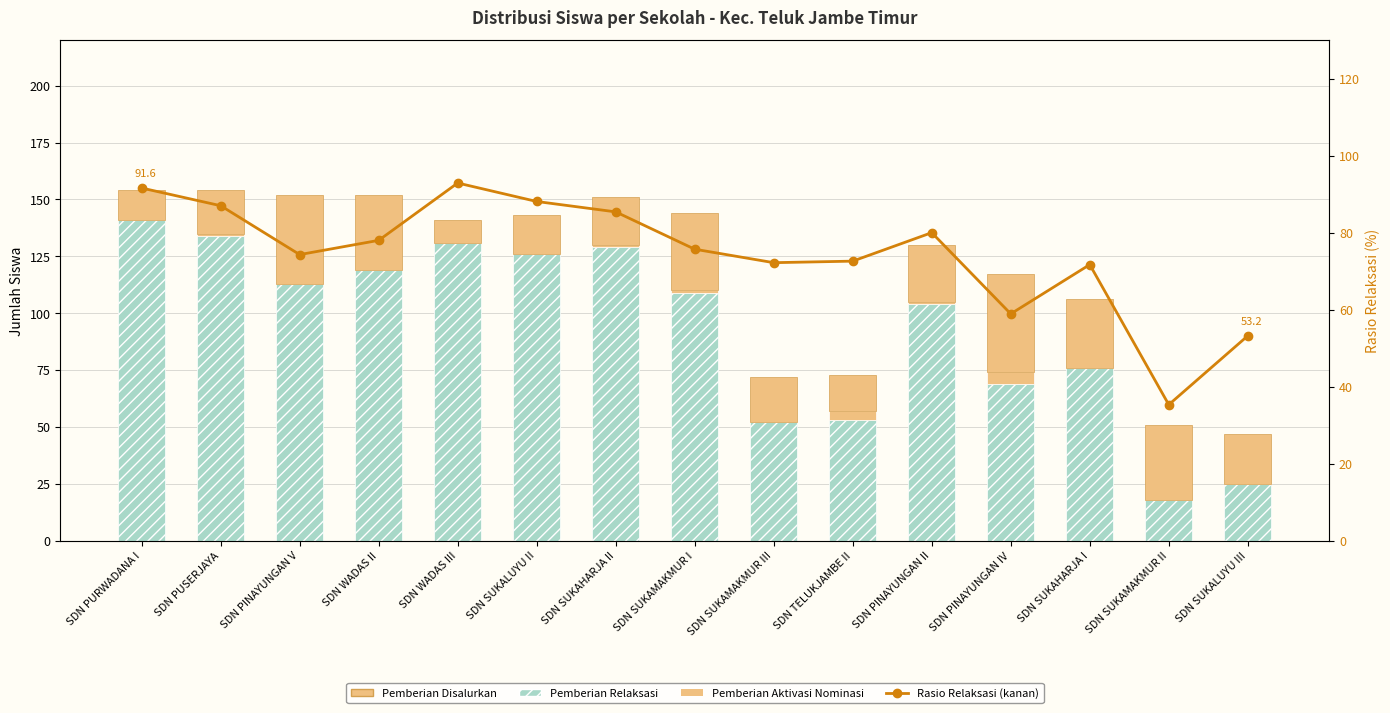

Reading left to right, extract all data points from this chart.

Pemberian Relaksasi: SDN PURWADANA I=141.0	SDN PUSERJAYA=134.0	SDN PINAYUNGAN V=113.0	SDN WADAS II=119.0	SDN WADAS III=131.0	SDN SUKALUYU II=126.0	SDN SUKAHARJA II=129.0	SDN SUKAMAKMUR I=109.0	SDN SUKAMAKMUR III=52.0	SDN TELUKJAMBE II=53.0	SDN PINAYUNGAN II=104.0	SDN PINAYUNGAN IV=69.0	SDN SUKAHARJA I=76.0	SDN SUKAMAKMUR II=18.0	SDN SUKALUYU III=25.0
Pemberian Aktivasi Nominasi: SDN PURWADANA I=0.0	SDN PUSERJAYA=1.0	SDN PINAYUNGAN V=0.0	SDN WADAS II=0.0	SDN WADAS III=0.0	SDN SUKALUYU II=0.0	SDN SUKAHARJA II=1.0	SDN SUKAMAKMUR I=1.0	SDN SUKAMAKMUR III=0.0	SDN TELUKJAMBE II=4.0	SDN PINAYUNGAN II=1.0	SDN PINAYUNGAN IV=5.0	SDN SUKAHARJA I=0.0	SDN SUKAMAKMUR II=0.0	SDN SUKALUYU III=0.0
Pemberian Disalurkan: SDN PURWADANA I=13.0	SDN PUSERJAYA=19.0	SDN PINAYUNGAN V=39.0	SDN WADAS II=33.0	SDN WADAS III=10.0	SDN SUKALUYU II=17.0	SDN SUKAHARJA II=21.0	SDN SUKAMAKMUR I=34.0	SDN SUKAMAKMUR III=20.0	SDN TELUKJAMBE II=16.0	SDN PINAYUNGAN II=25.0	SDN PINAYUNGAN IV=43.0	SDN SUKAHARJA I=30.0	SDN SUKAMAKMUR II=33.0	SDN SUKALUYU III=22.0
Rasio Relaksasi (%): SDN PURWADANA I=91.6	SDN PUSERJAYA=87.0	SDN PINAYUNGAN V=74.3	SDN WADAS II=78.0	SDN WADAS III=92.9	SDN SUKALUYU II=88.1	SDN SUKAHARJA II=85.4	SDN SUKAMAKMUR I=75.7	SDN SUKAMAKMUR III=72.2	SDN TELUKJAMBE II=72.6	SDN PINAYUNGAN II=80.0	SDN PINAYUNGAN IV=58.9	SDN SUKAHARJA I=71.7	SDN SUKAMAKMUR II=35.3	SDN SUKALUYU III=53.2